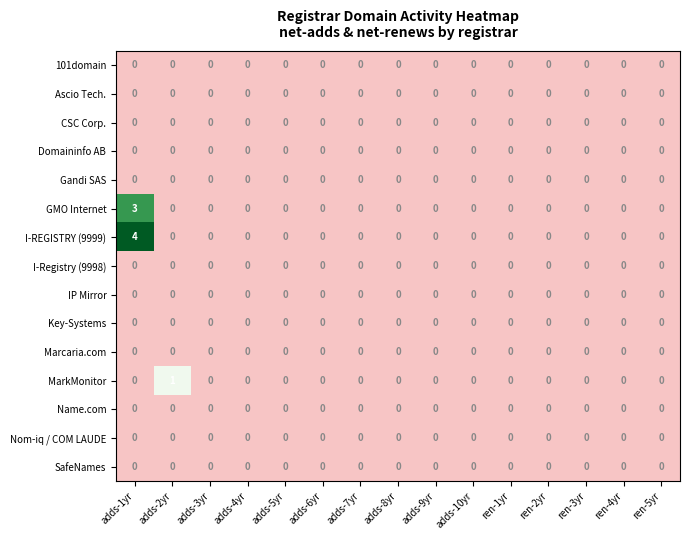

Which series changed the most between adds-2yr and adds-4yr?

MarkMonitor